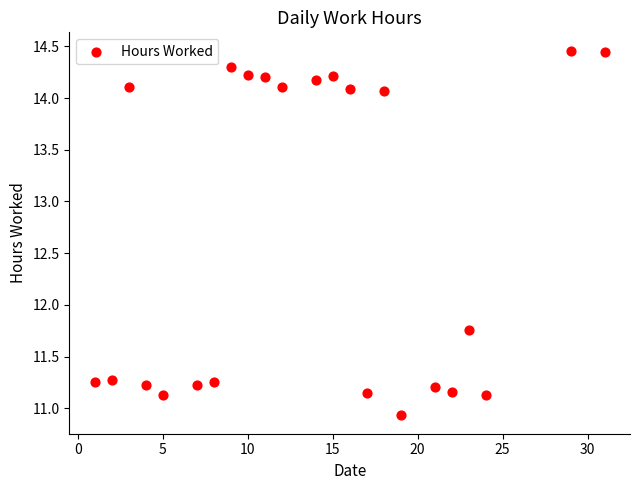

What is the range of Y values (max minus min)?

3.5